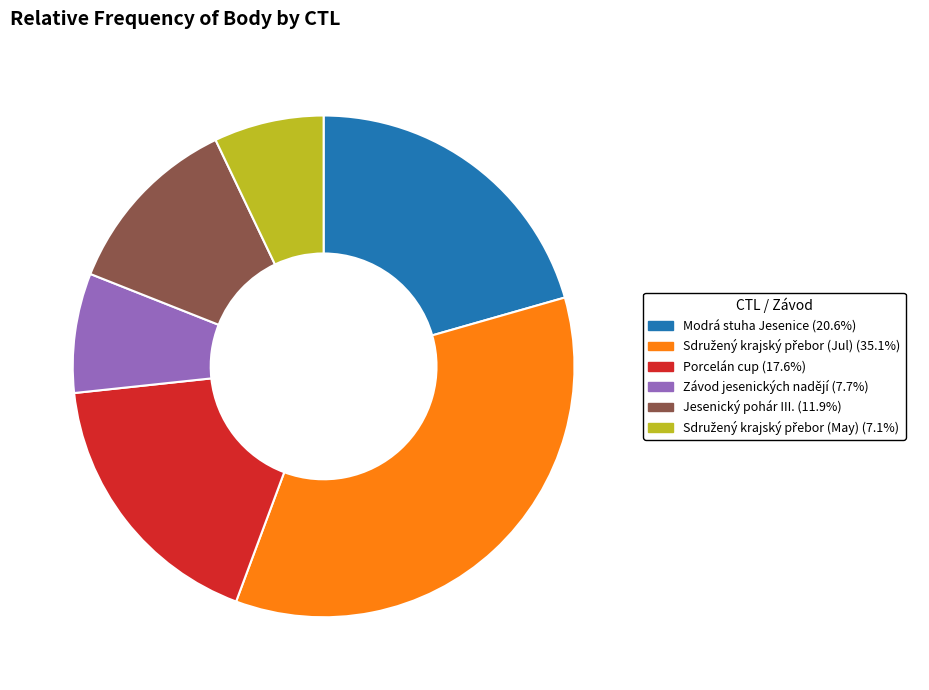

Is there a majority slice in this chart?

No